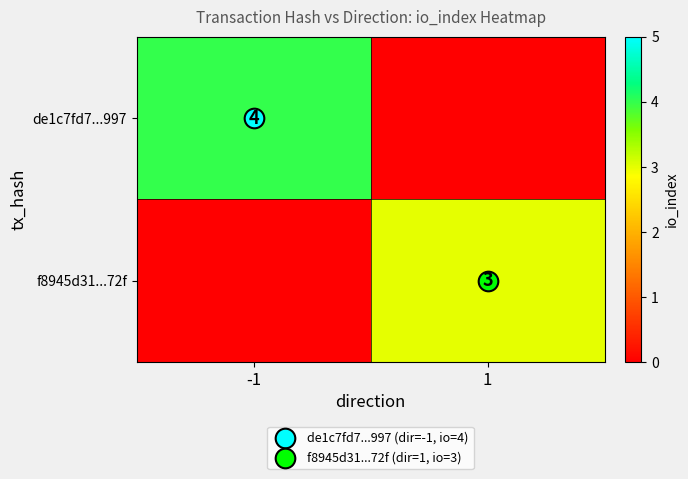

At which label does de1c7fd7...997 reach its minimum?

1